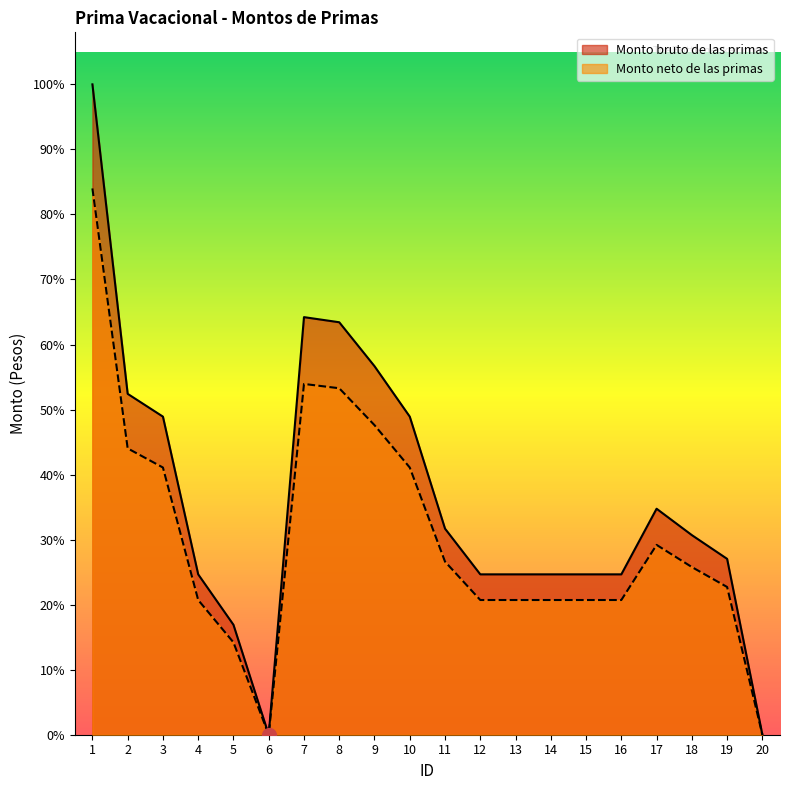

How many values in the Monto bruto de las primas series exceed 7433?

10